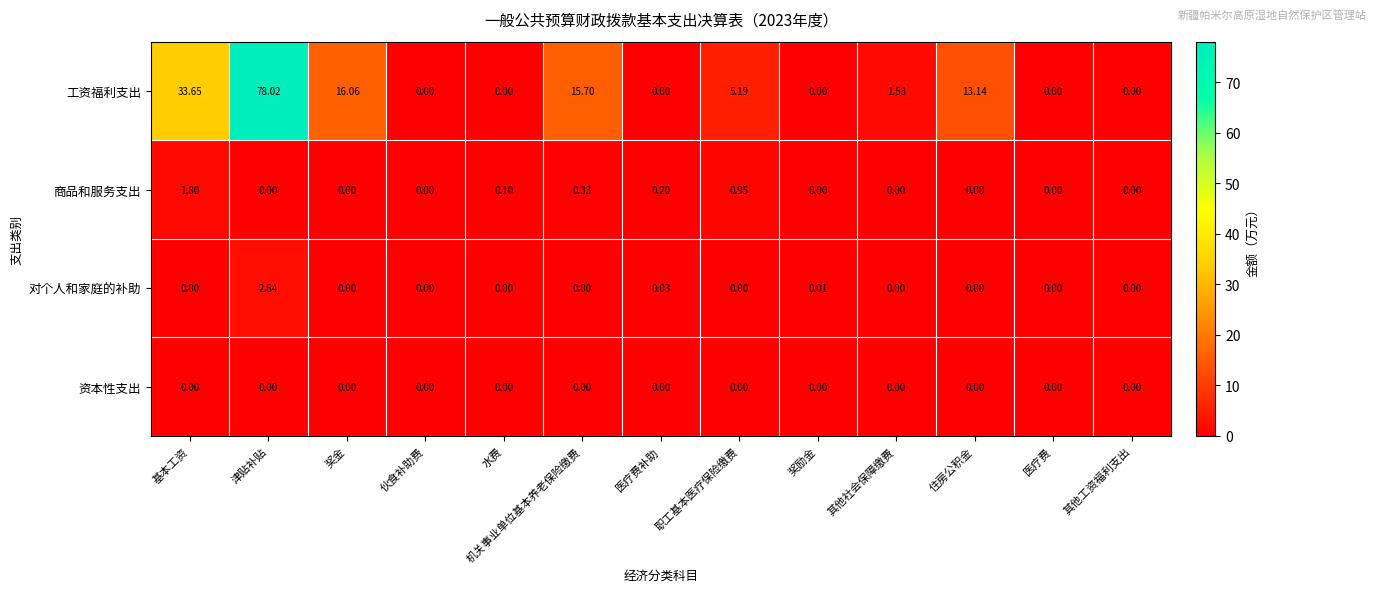

Which series changed the most between 津贴补贴 and 其他工资福利支出?

工资福利支出